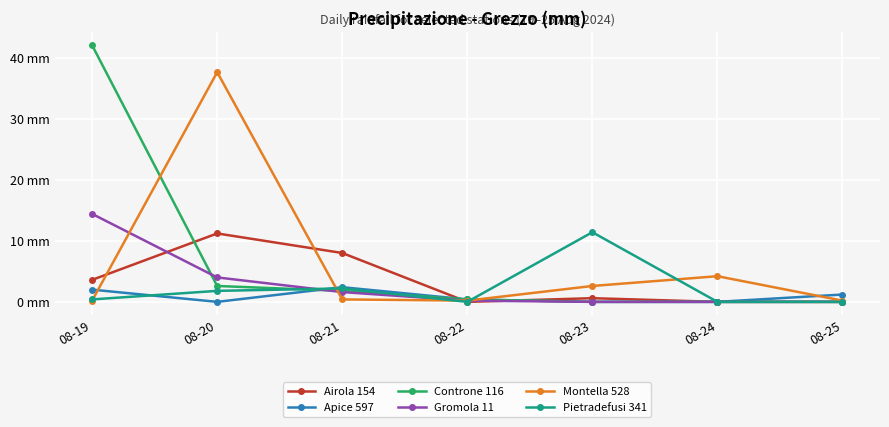

List the series in order of their peak value, lowest first.

Apice 597, Airola 154, Pietradefusi 341, Gromola 11, Montella 528, Controne 116